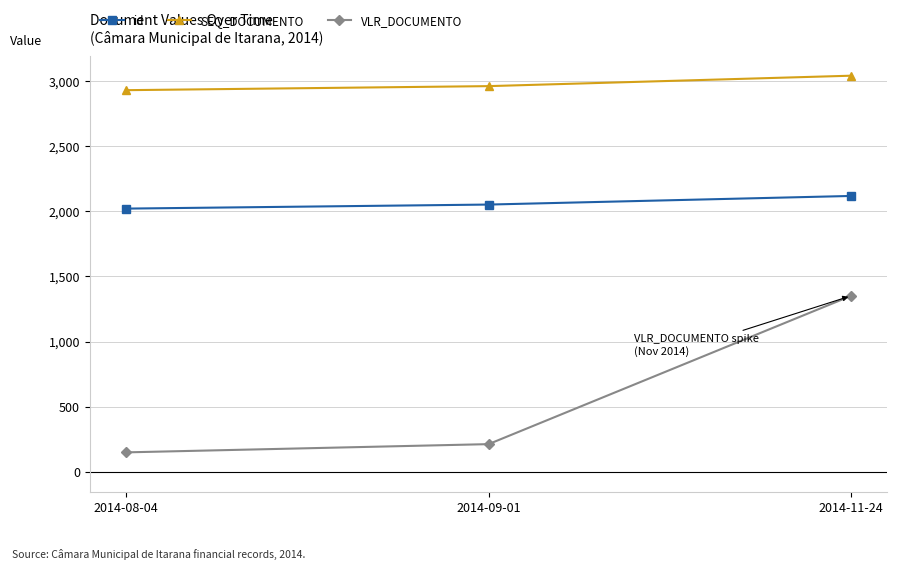

At 2014-08-04, list the series in order from smallest to largest.

VLR_DOCUMENTO, id, SEQ_DOCUMENTO